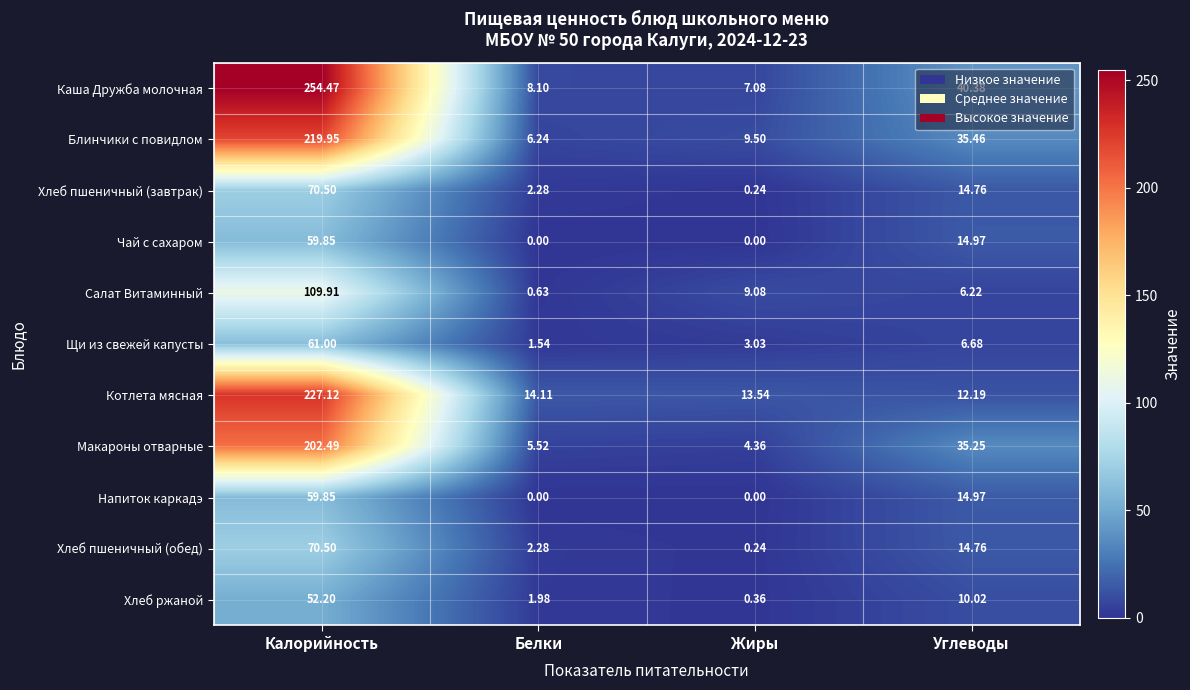

How many distinct data groups are displayed?

11